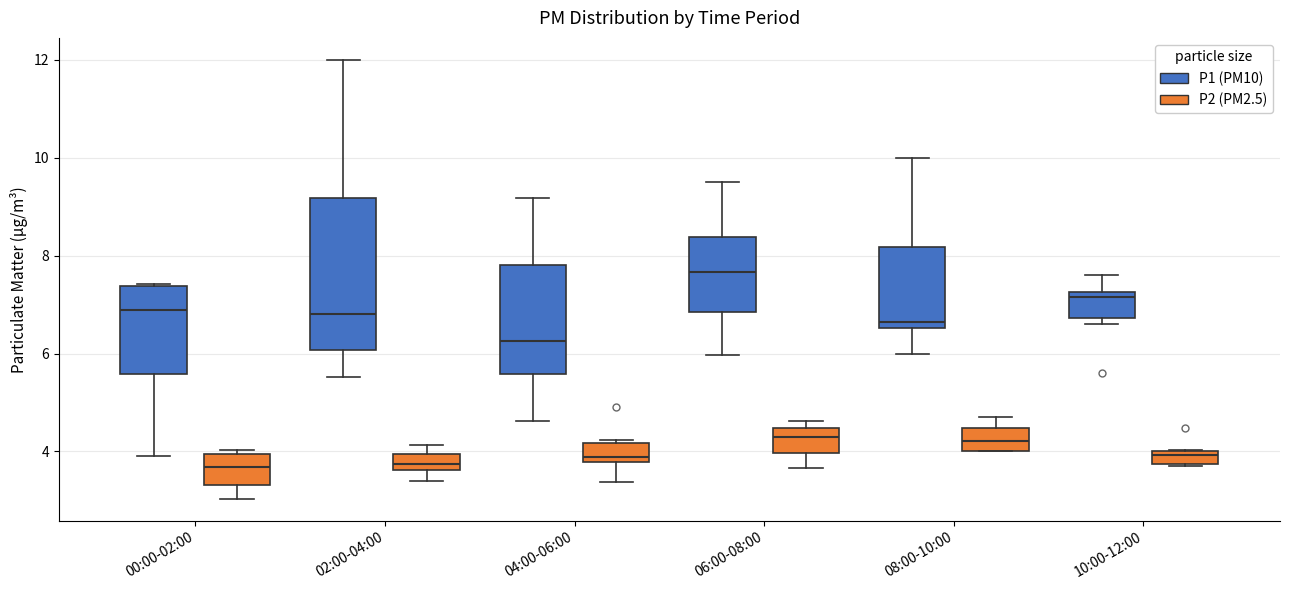

Where does the lower whisker of the box for 06:00-08:00 (P2 (PM2.5)) end on the y-axis? The values are not printed on the chart, so give them approximately, as read against the axis.

3.6